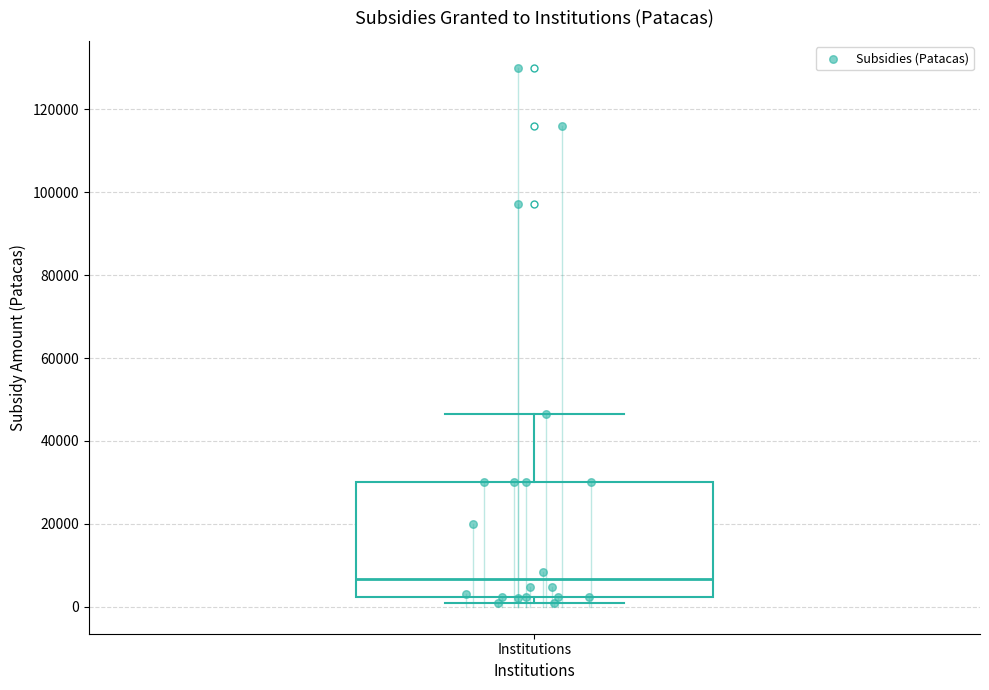

Where is the upper edge of the box for Institutions on the y-axis? The values are not printed on the chart, so give them approximately, as read against the axis.

30000